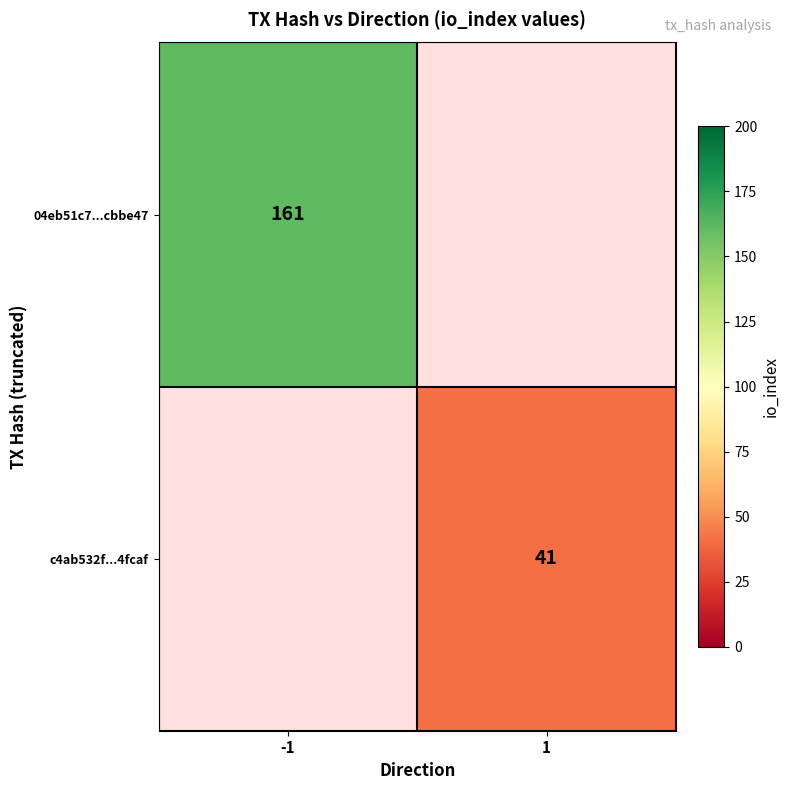

The value of c4ab532f...4fcaf at 1 is 41. True or false?

True